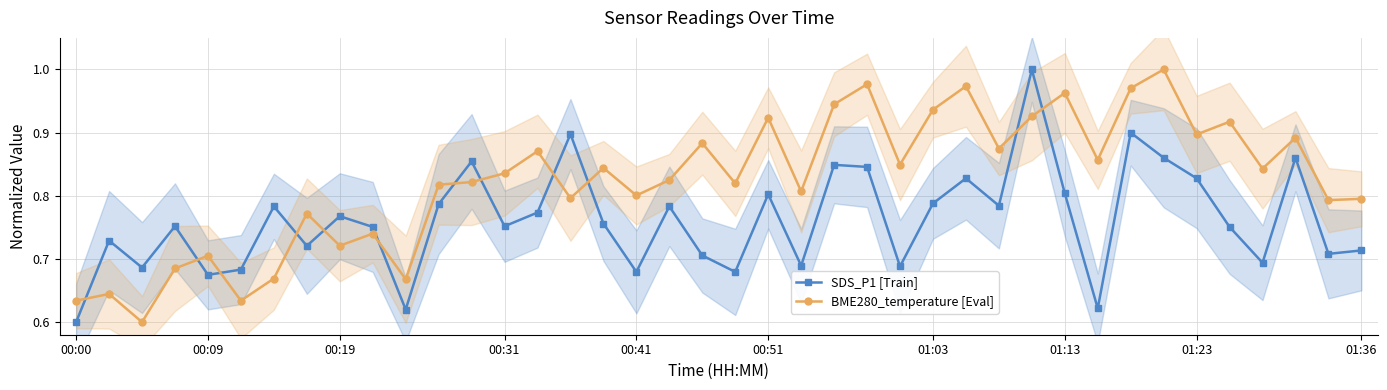

The SDS_P1 [Train] series shows 1.5 at 12. True or false?

False